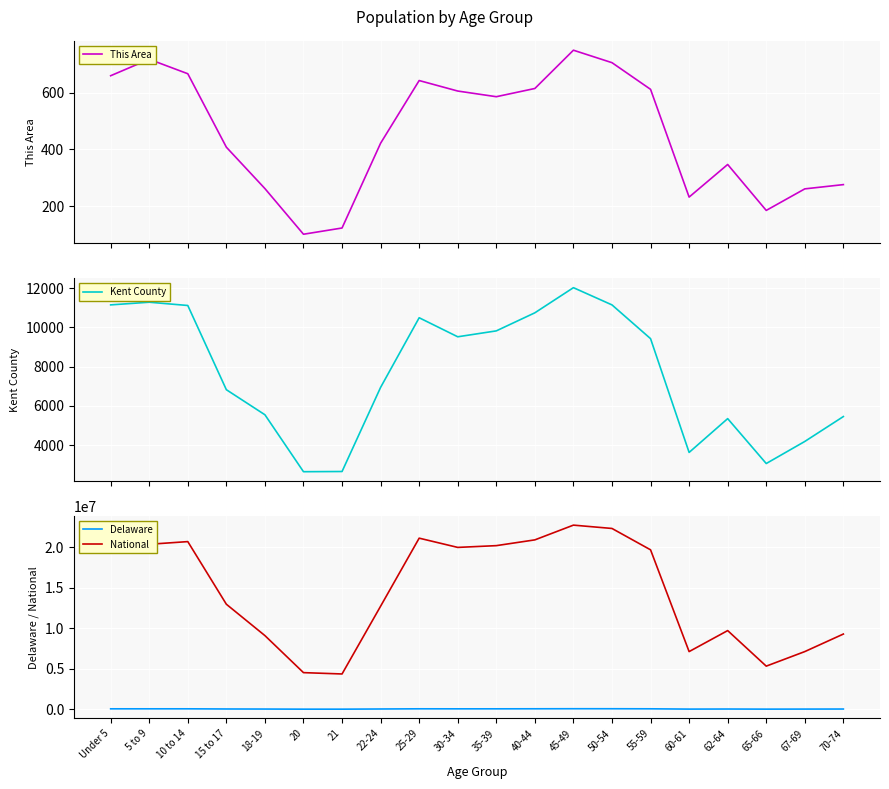

Where is the first local minimum for National?

21